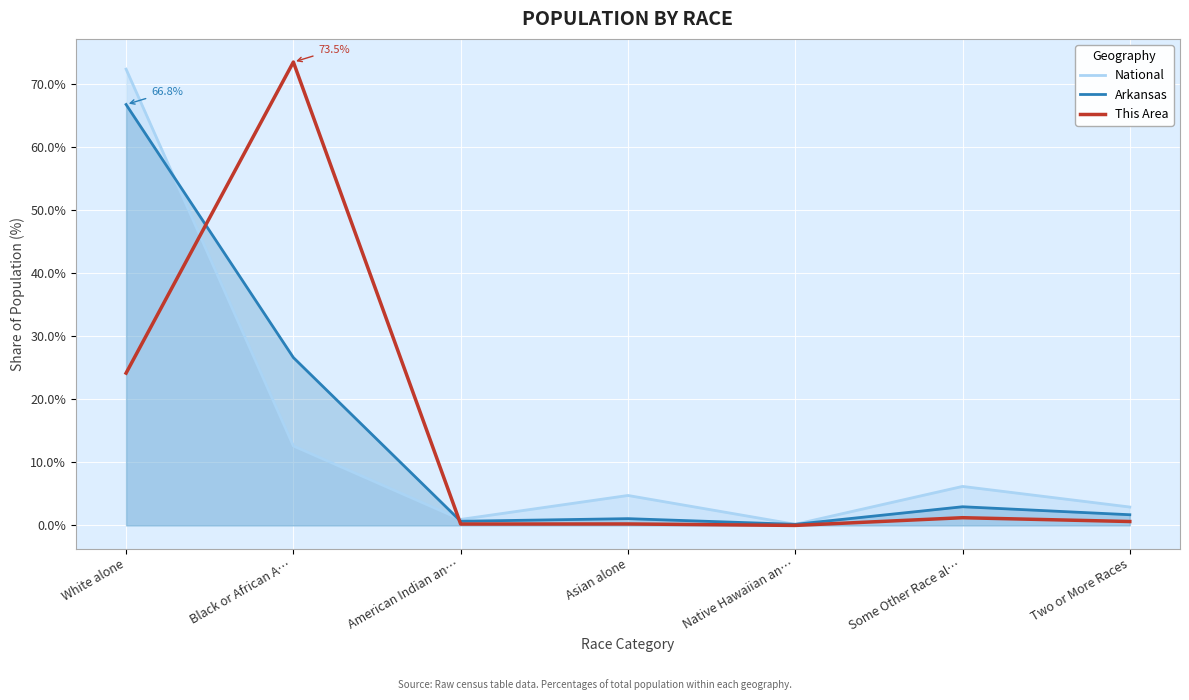

How many lines are shown in the chart?

3